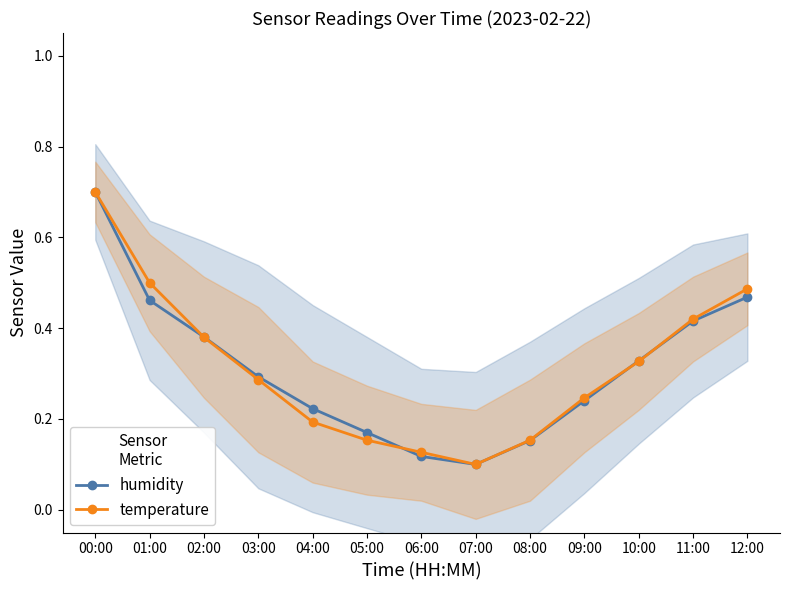

List the labels in order of temperature value, smallest first.

07:00, 06:00, 05:00, 08:00, 04:00, 09:00, 03:00, 10:00, 02:00, 11:00, 12:00, 01:00, 00:00